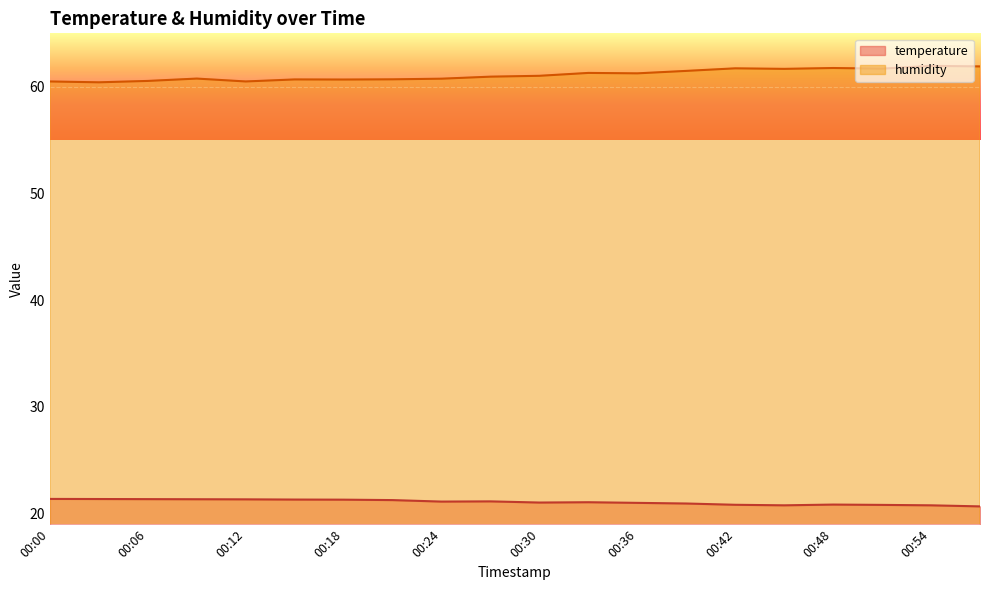

Which series has the widest spread of values?

humidity